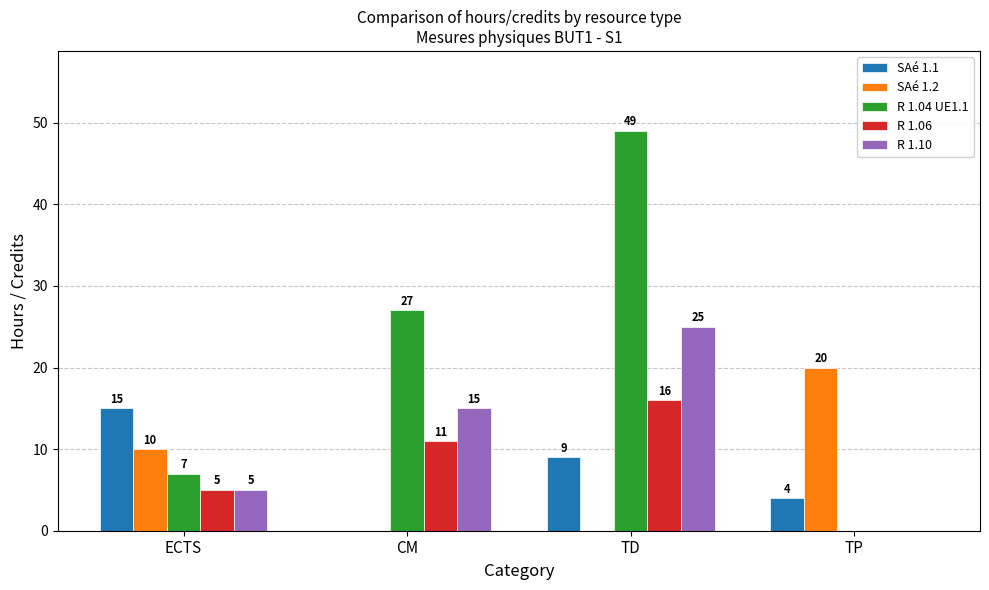

How many data points does each series have?

4